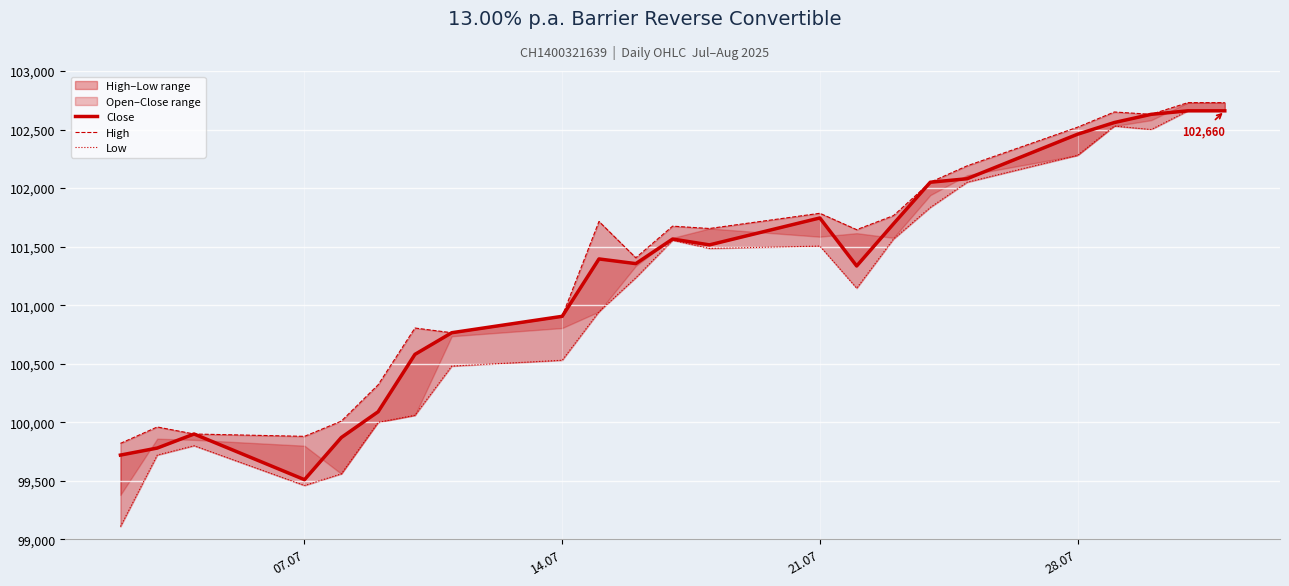

Is the value of Close at 14.07 greater than the value of High at 20?

No